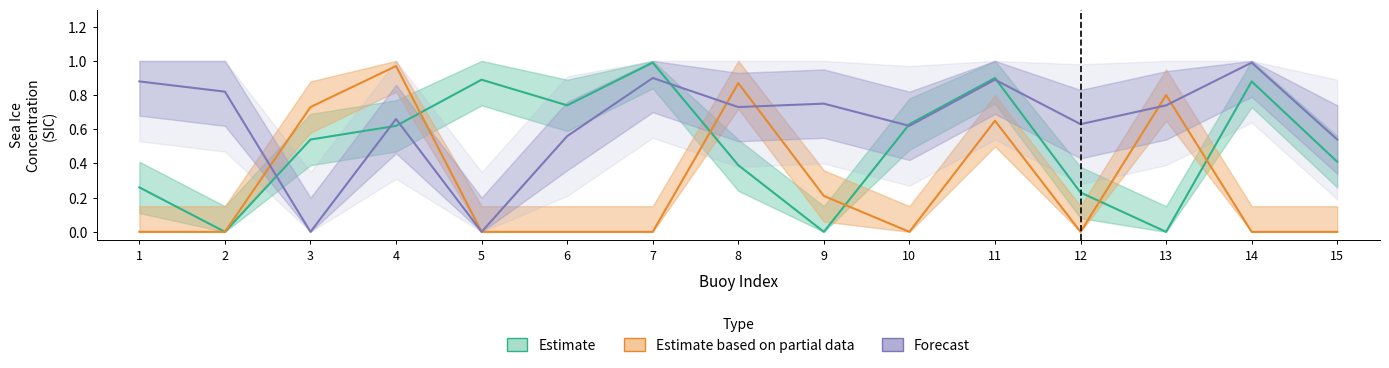

How many distinct data groups are displayed?

3